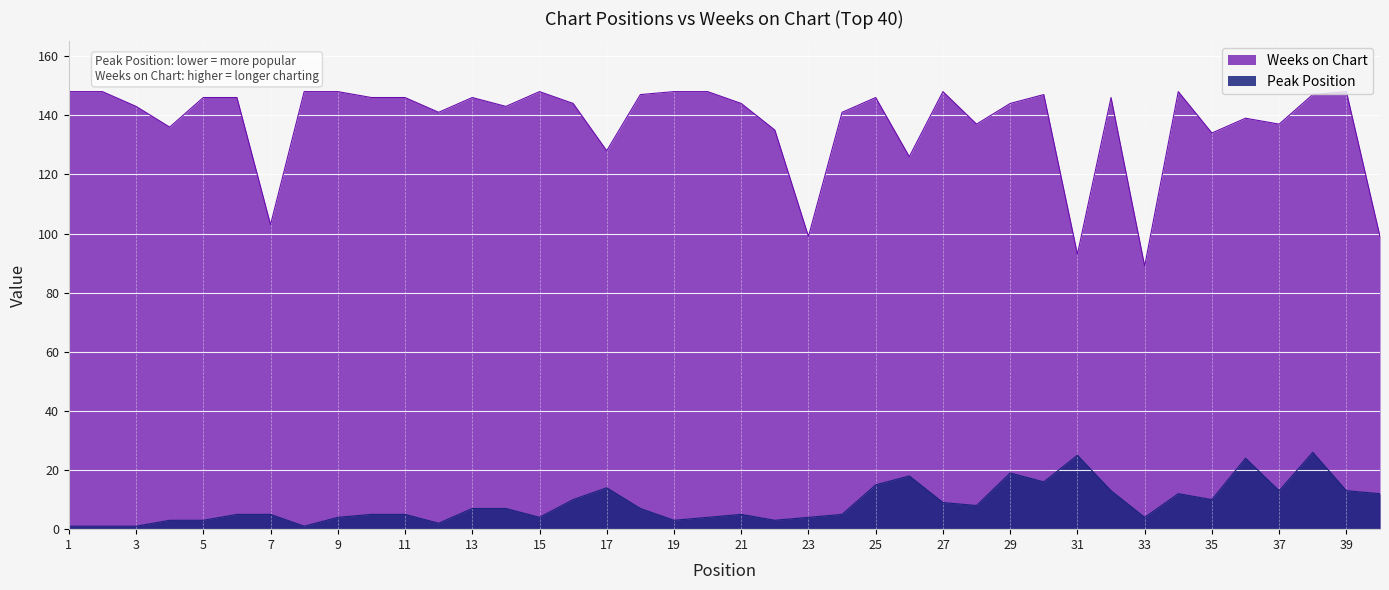

The Peak Position series shows 15 at 25. True or false?

True